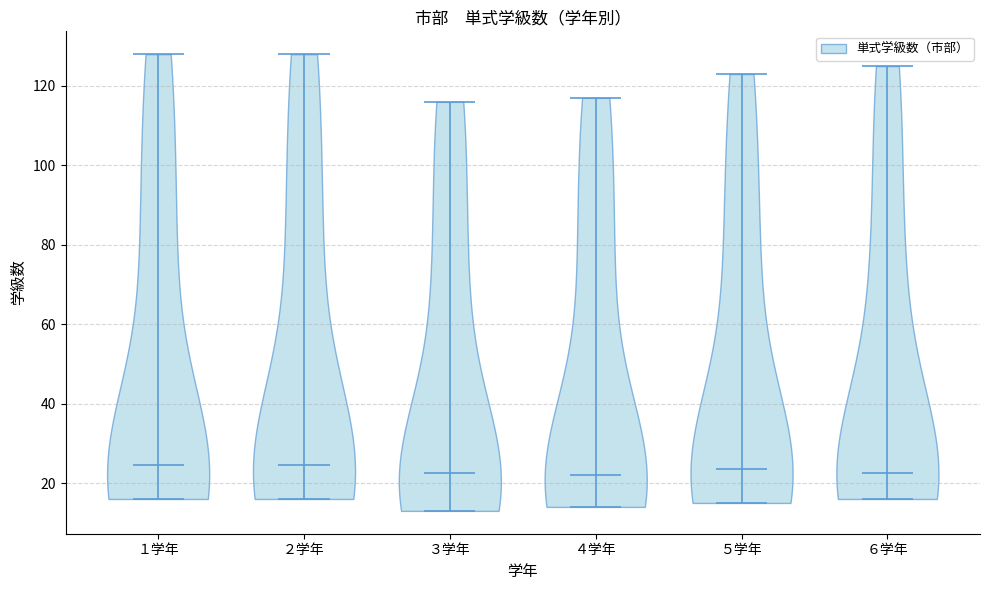

Reading left to right, read every violin against the y-axis: where its median line is, and the lowest and highest points it reaches. The values are not printed on the chart, so give them approximately, as read against the axis.

１学年: median line 24, lowest point 16, highest point 128
２学年: median line 24, lowest point 16, highest point 128
３学年: median line 22, lowest point 14, highest point 116
４学年: median line 22, lowest point 14, highest point 118
５学年: median line 24, lowest point 16, highest point 124
６学年: median line 22, lowest point 16, highest point 126